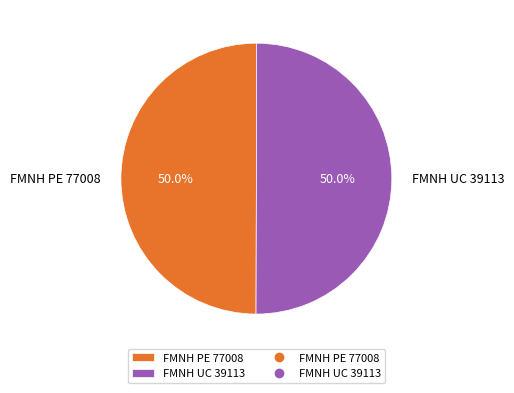

To the nearest percent, what is the combined percentage of FMNH PE 77008 and FMNH UC 39113?

100%